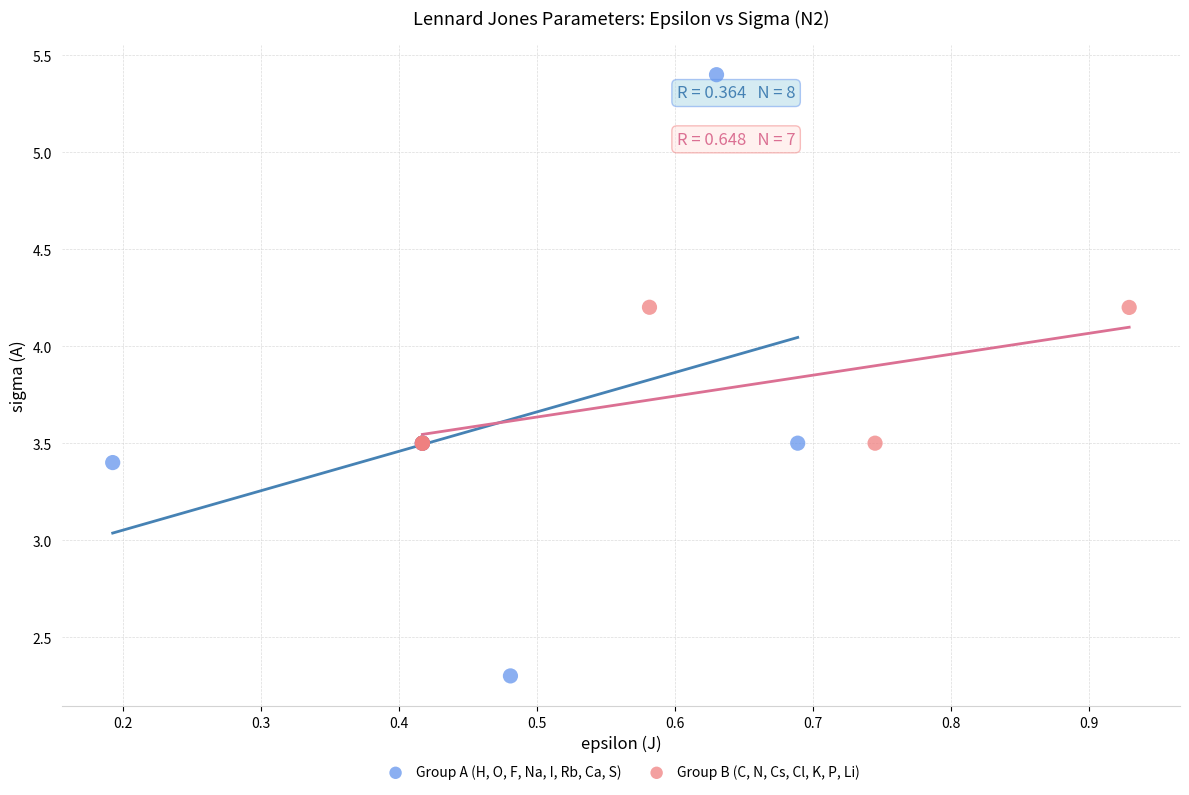

Which series contains the lowest Y value?

Group A (H, O, F, Na, I, Rb, Ca, S)